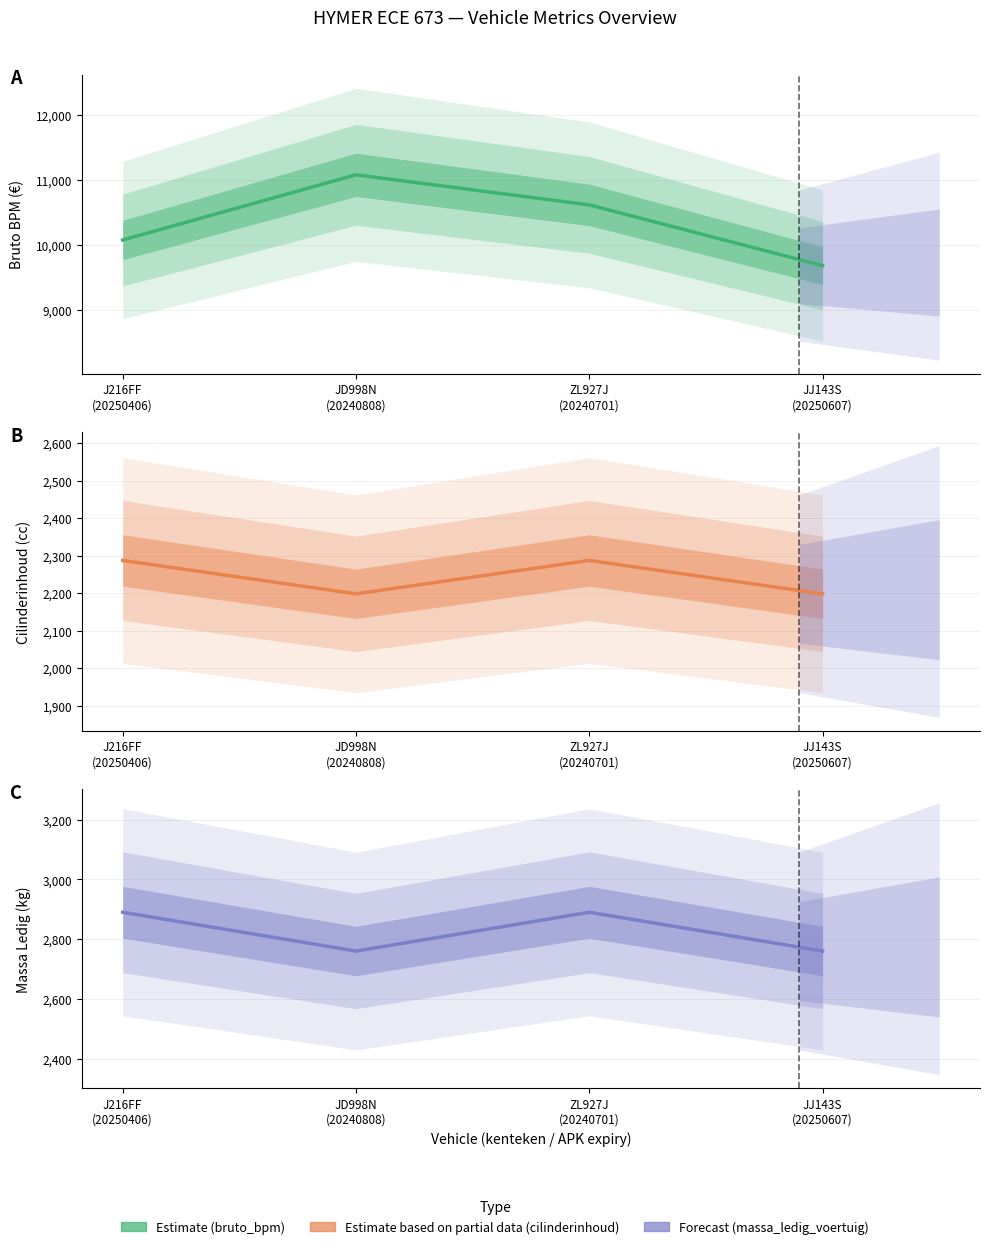

Is it true that cilinderinhoud equals 2198 at JJ143S
(20250607)?

True